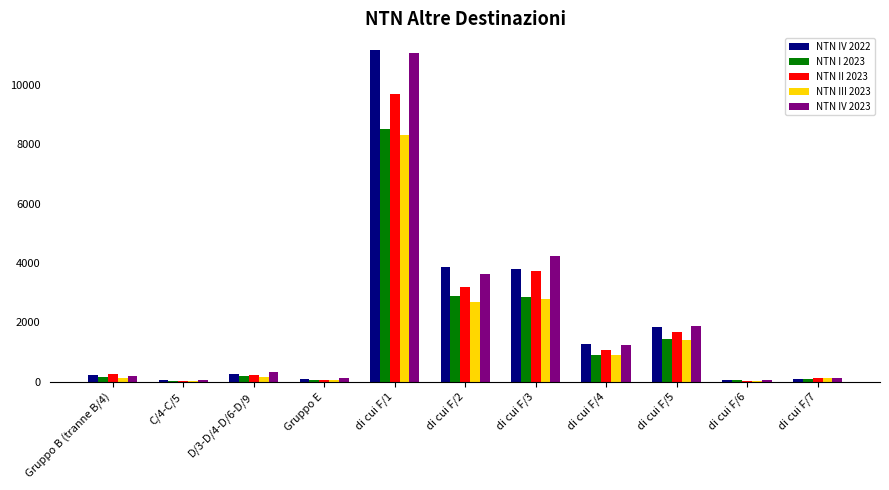

At which category does the chart reach its peak across all series?

di cui F/1